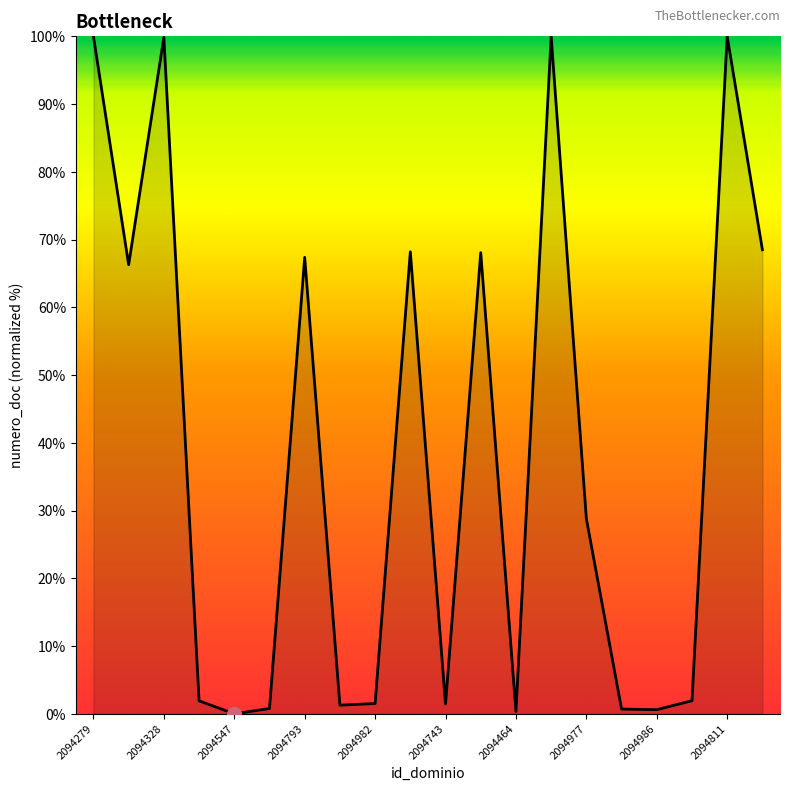

What is the difference between the maximum and minimum values?

100.0